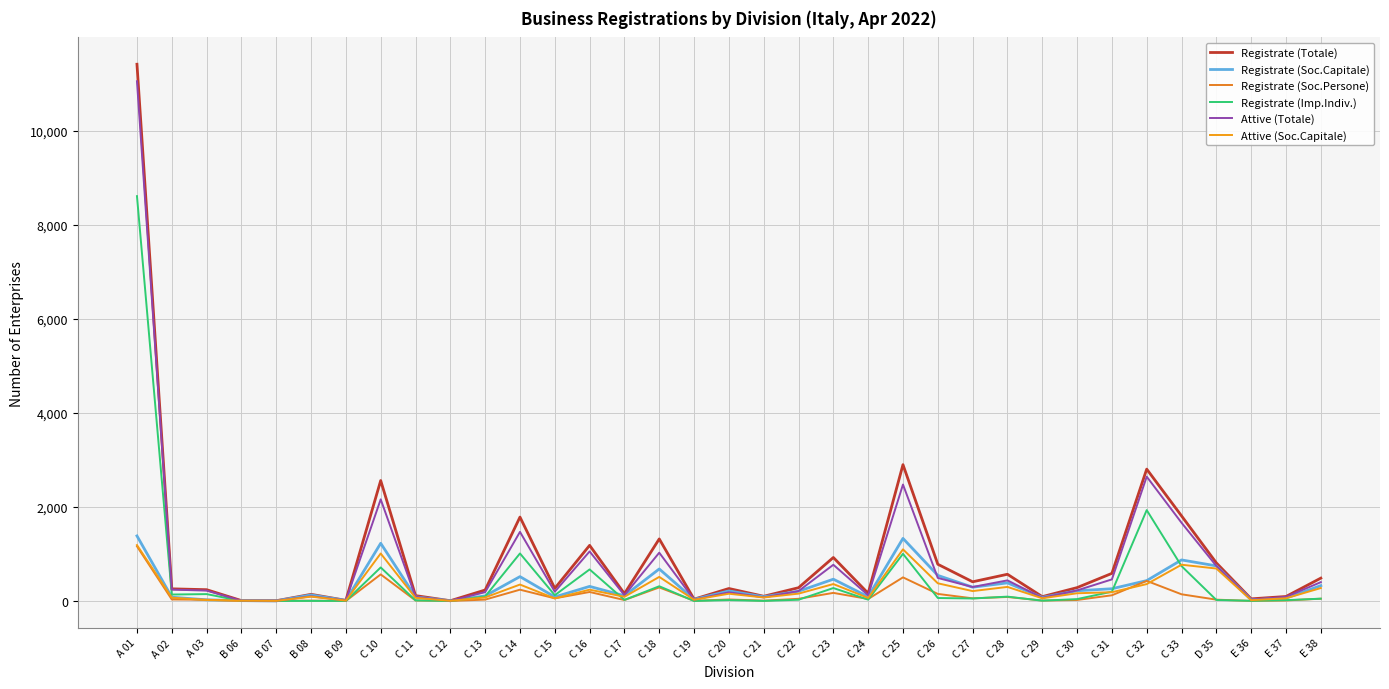

Does the chart display data point markers on the line(s)?

No